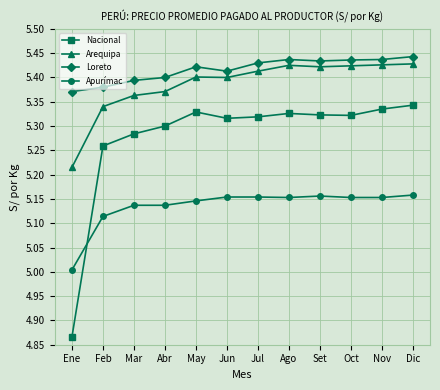

True or false: Loreto has a value of 5.4 at Mar.

True